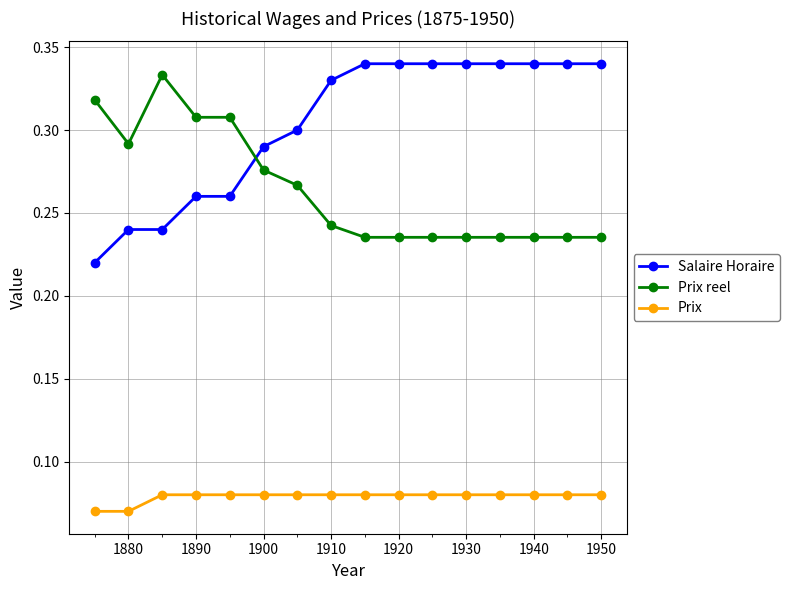

At how many categories does at least one series exceed 0?

16